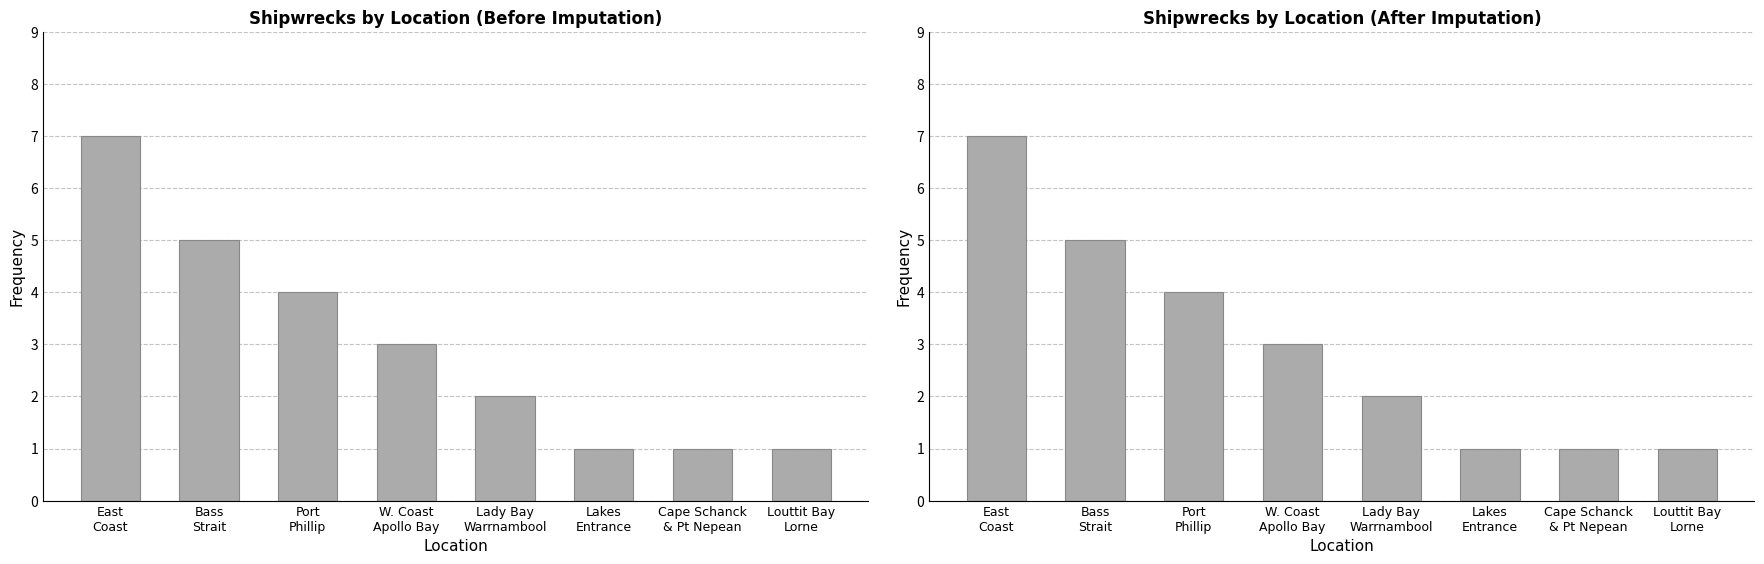

What is the value of the 3rd bar from the left?

4